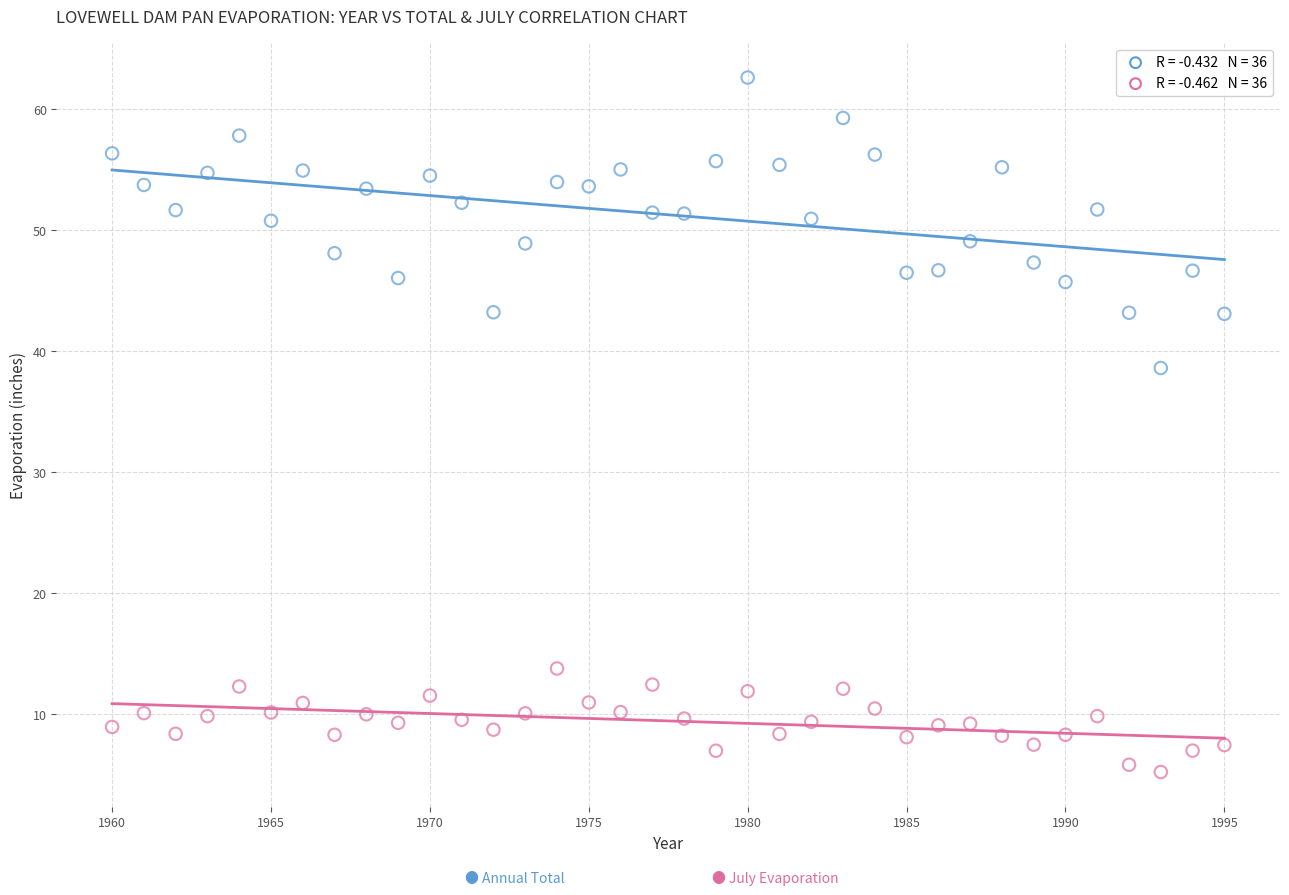

Across all series, what Y value is closest to 33?

38.6